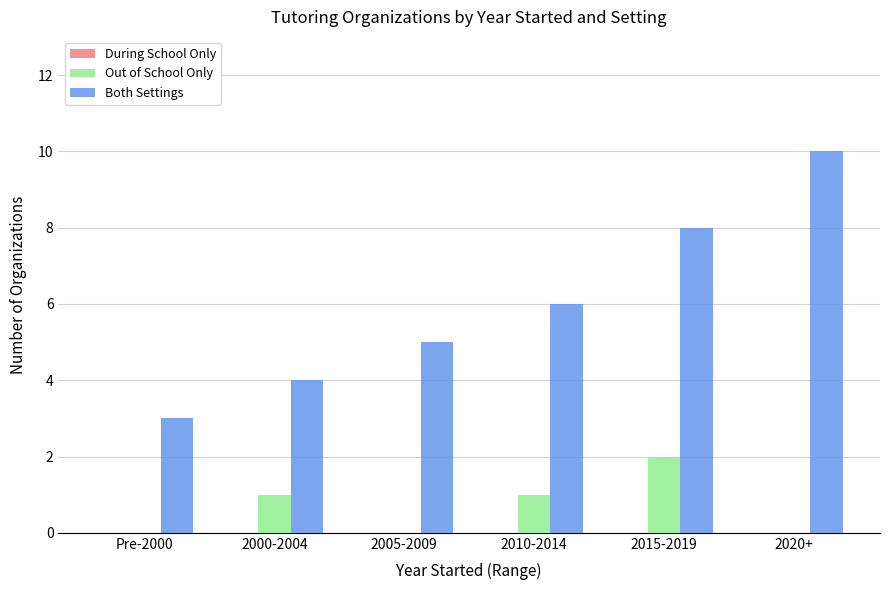

What is the total value across all series at Pre-2000?

3